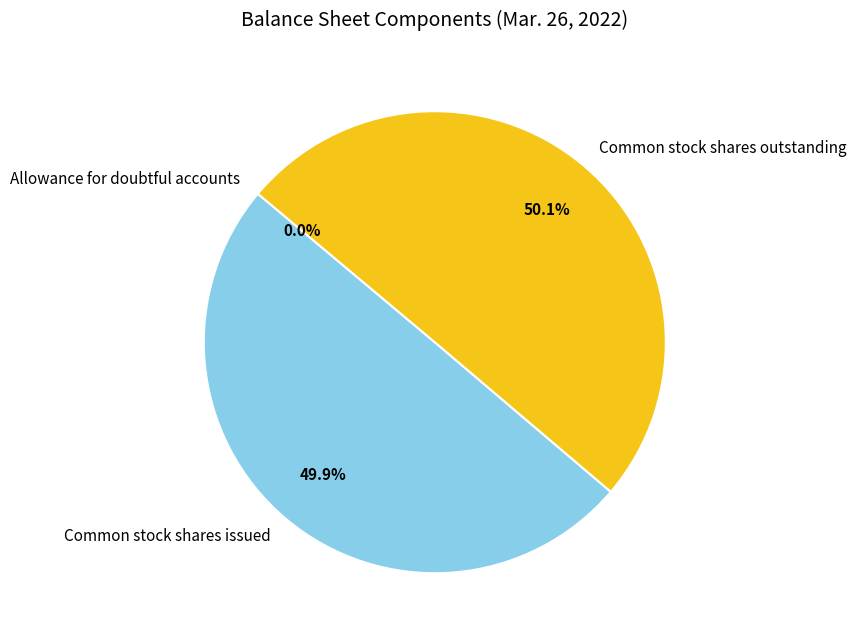

Do Common stock shares issued and Common stock shares outstanding together represent more than half of the pie?

Yes